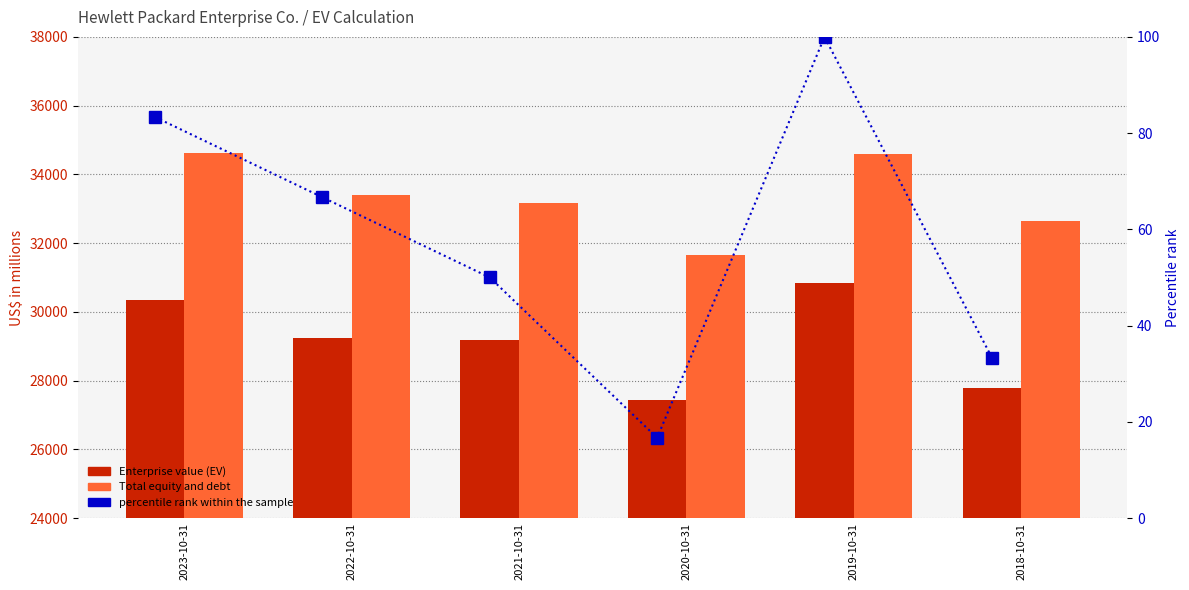

At which label is percentile rank within the sample closest to 58?

2021-10-31